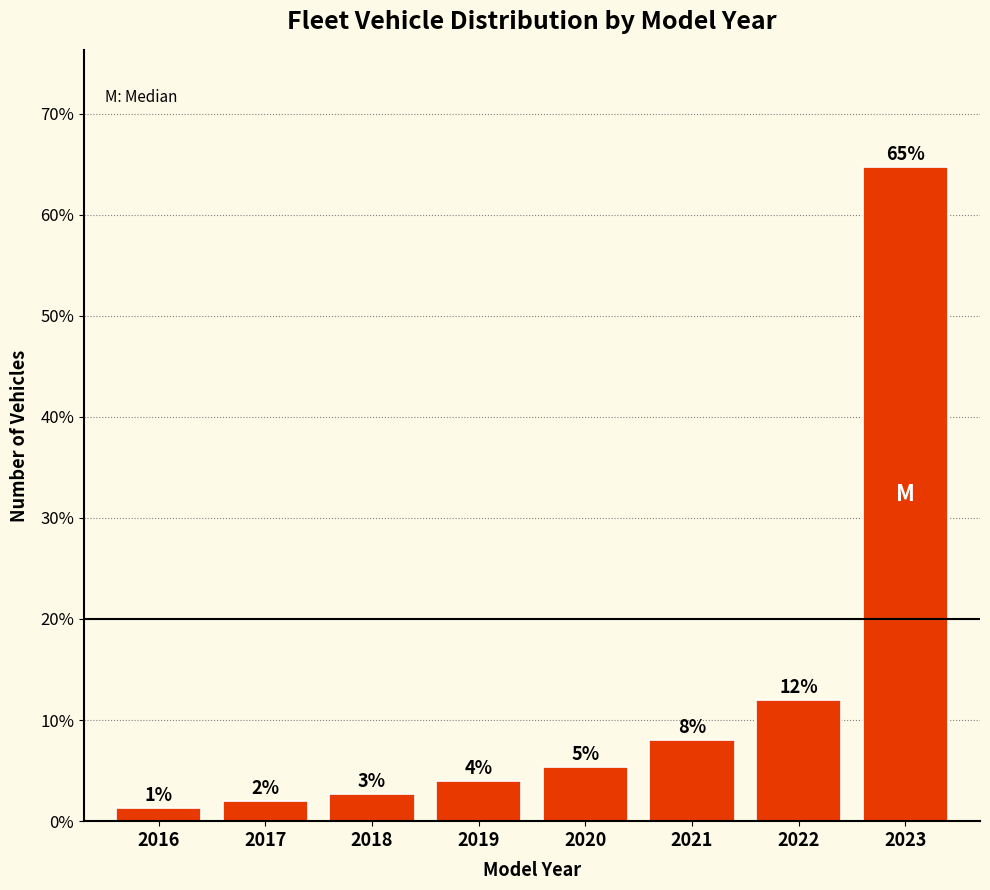

What is the value of the 8th bar from the left?

64.7